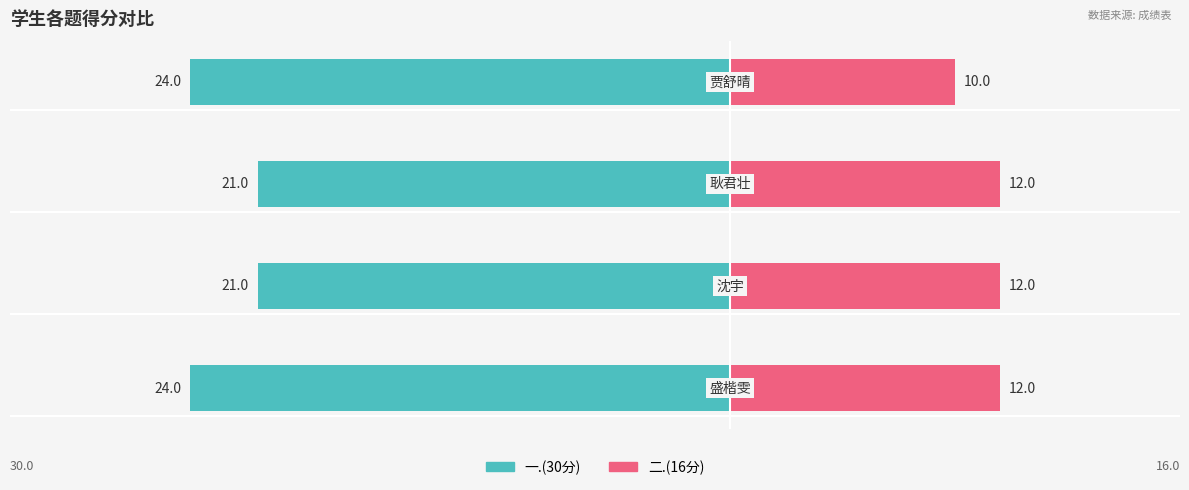

Which series has the largest range (max minus min)?

一.(30分)